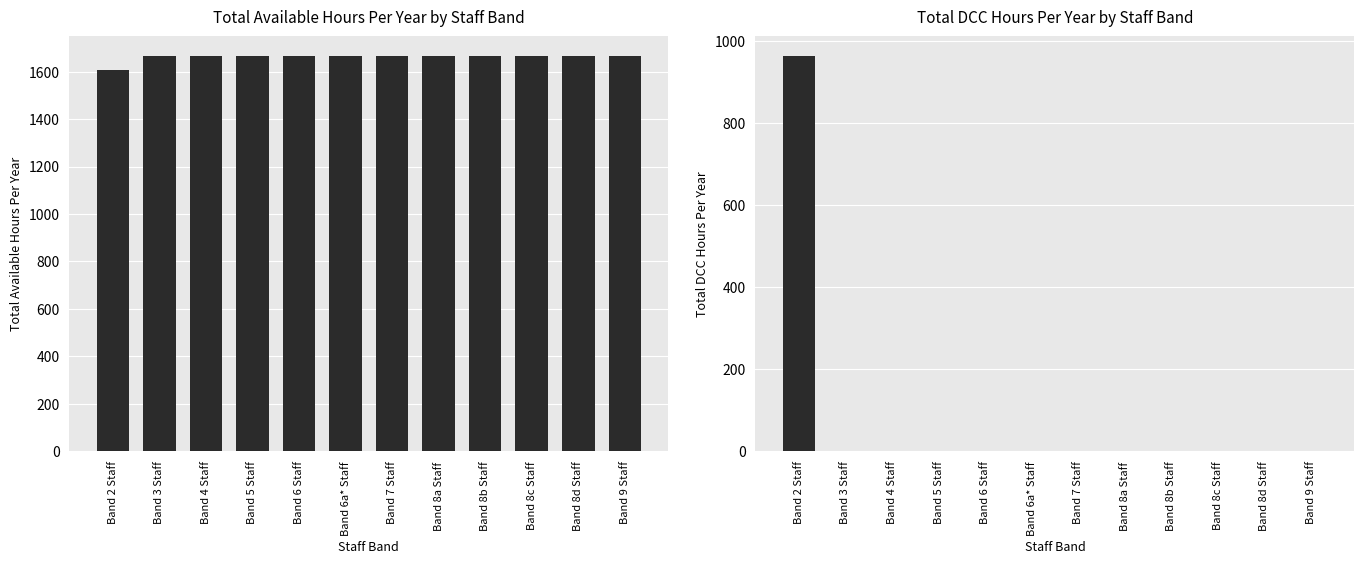

Which label corresponds to the smallest value in the chart?

Band 3 Staff